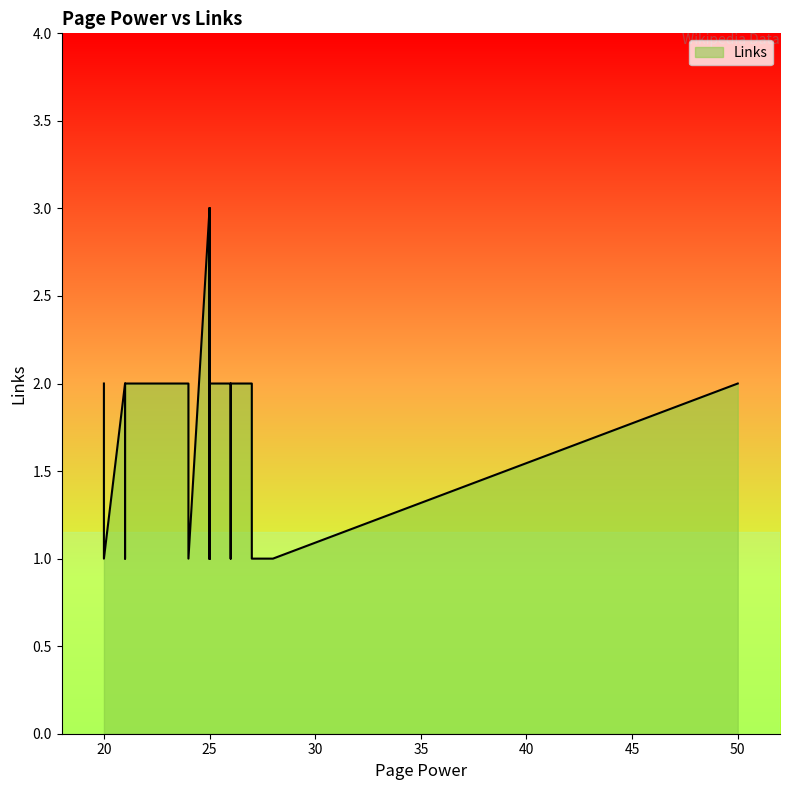

Reading left to right, list all the values displayed in this chart.

26=2	25=3	20=2	21=2	25=1	24=2	26=2	25=3	26=1	23=2	25=2	50=2	25=2	28=1	25=3	23=2	25=1	21=1	25=2	26=2	26=2	24=1	25=2	26=2	25=2	25=2	26=2	25=2	25=3	27=2	24=1	27=1	23=2	25=1	20=1	25=1	21=1	21=1	25=2	21=2